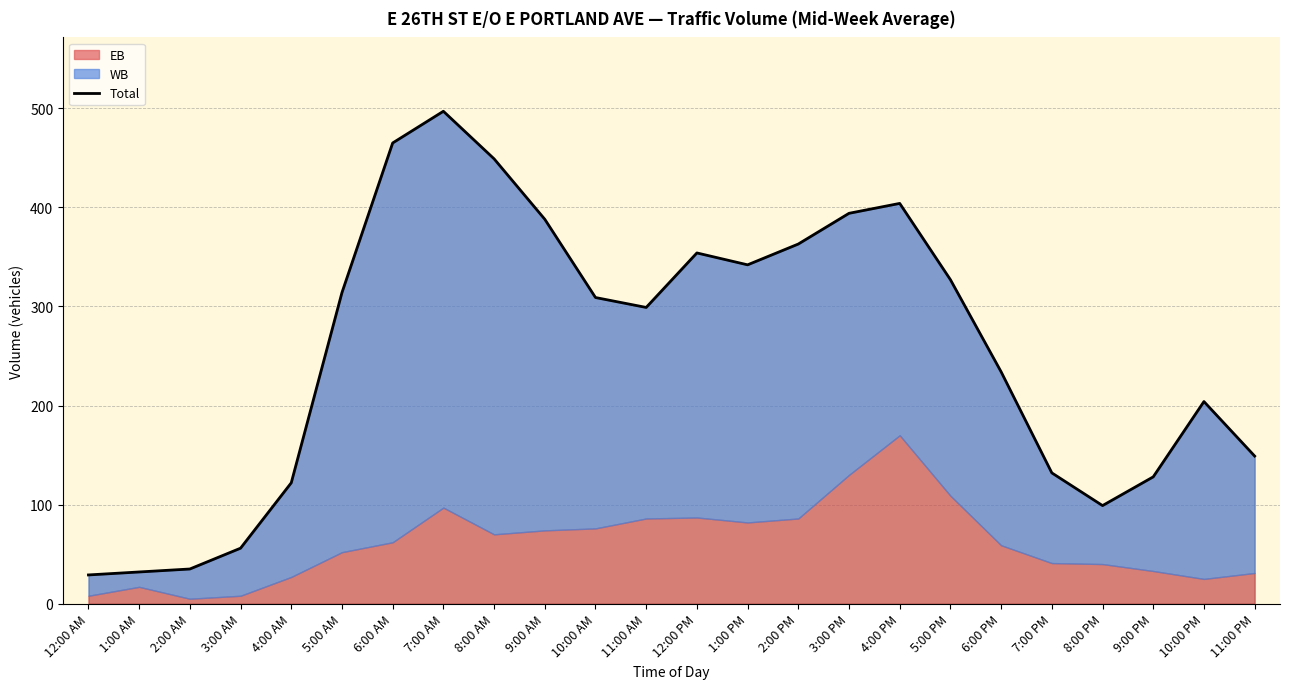

What is the maximum value shown in the chart?

497